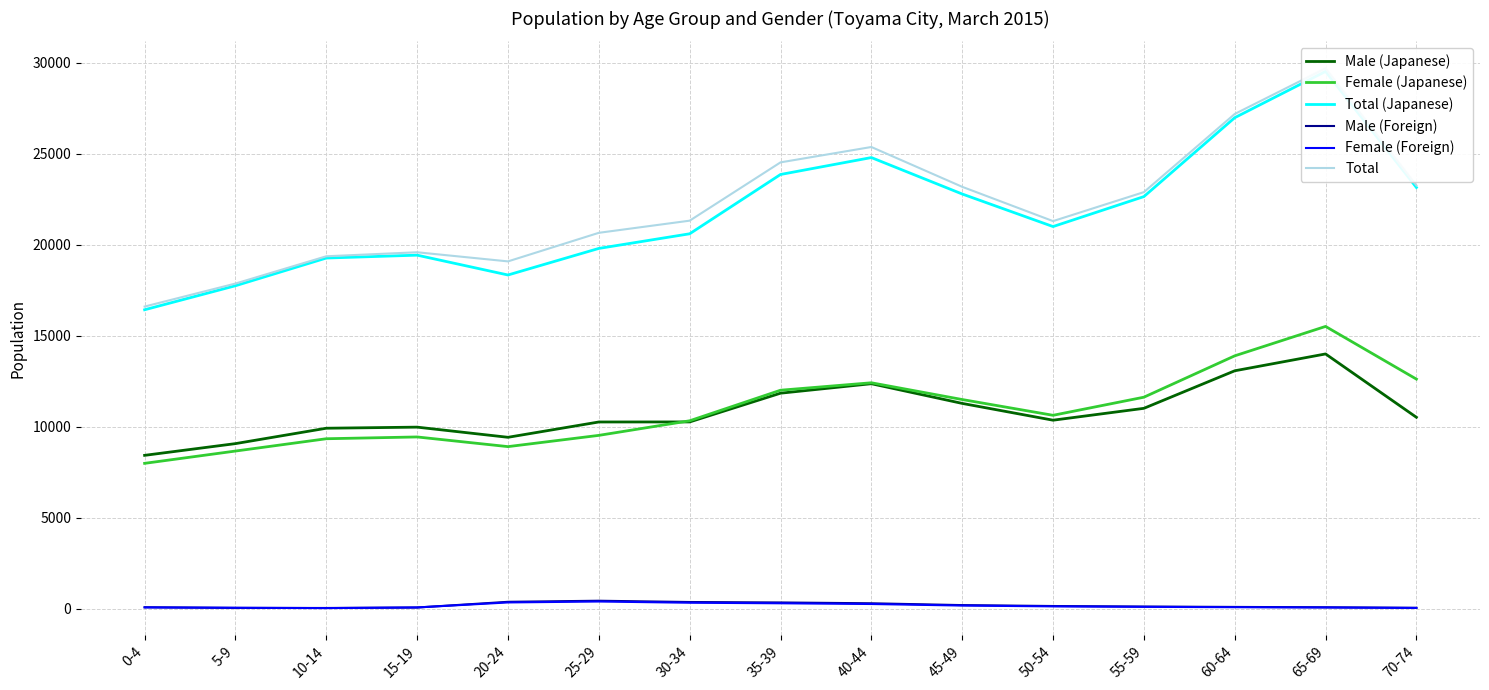

At which category is the sum across all series the highest?

65-69